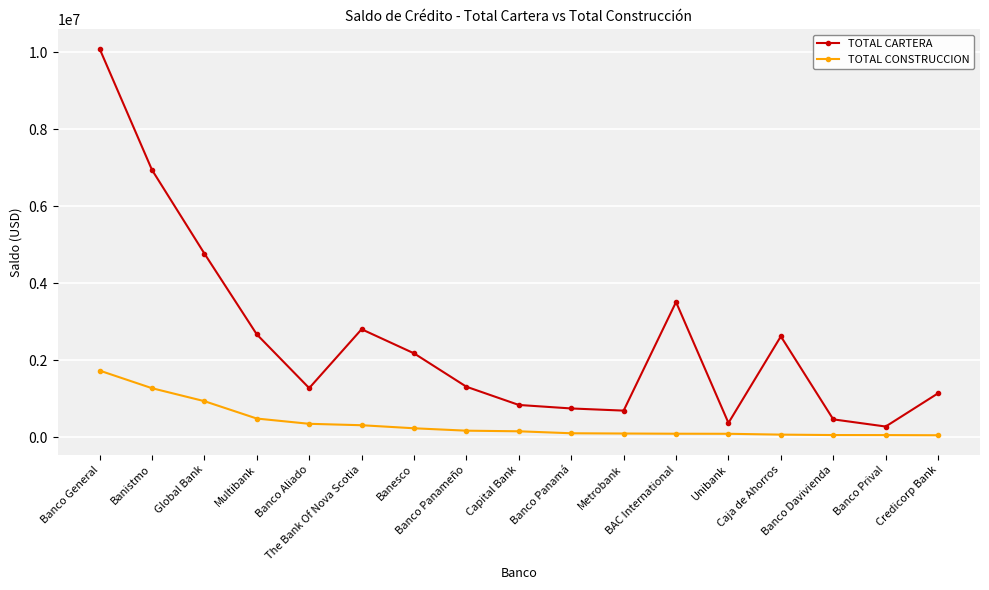

What is the label of the 2nd point from the left?

Banistmo